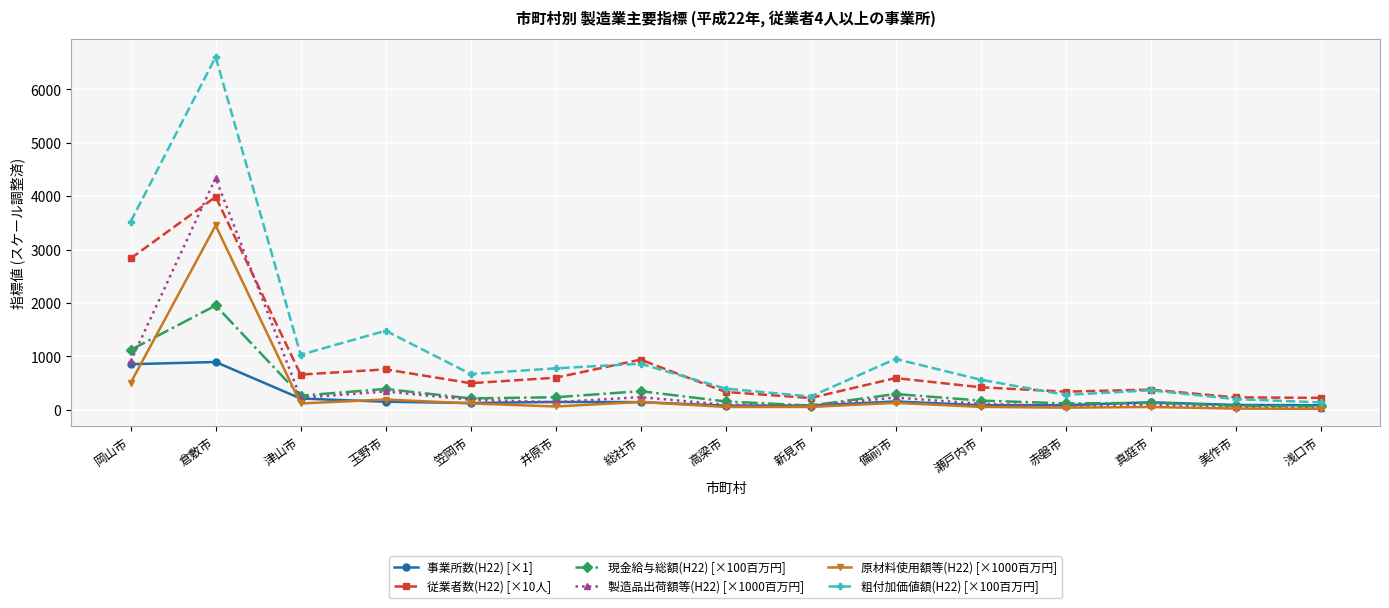

What is the label of the 14th point from the left?

美作市